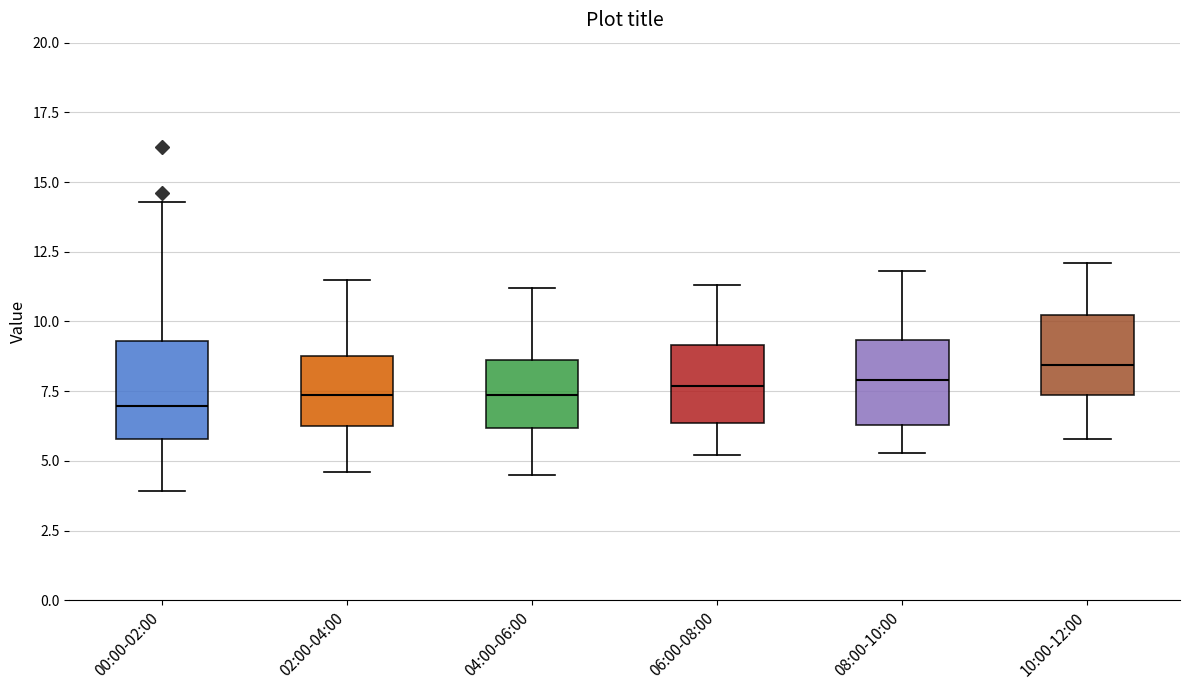

Reading left to right, read every box against the y-axis: the position of its median line, the range the box covers, and the ends of its whiskers. The values are not printed on the chart, so give them approximately, as read against the axis.

00:00-02:00: median 7.0, box 6.0 to 9.5, whiskers 4.0 to 14.5
02:00-04:00: median 7.5, box 6.5 to 9.0, whiskers 4.5 to 11.5
04:00-06:00: median 7.5, box 6.0 to 8.5, whiskers 4.5 to 11.0
06:00-08:00: median 7.5, box 6.5 to 9.0, whiskers 5.0 to 11.5
08:00-10:00: median 8.0, box 6.5 to 9.5, whiskers 5.5 to 12.0
10:00-12:00: median 8.5, box 7.5 to 10.0, whiskers 6.0 to 12.0